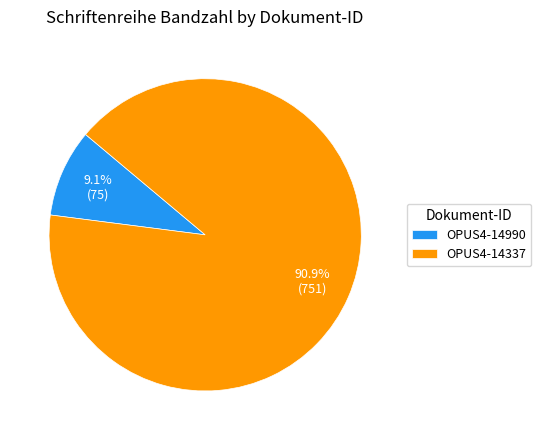

To the nearest percent, what percentage of the pie is OPUS4-14337?

91%